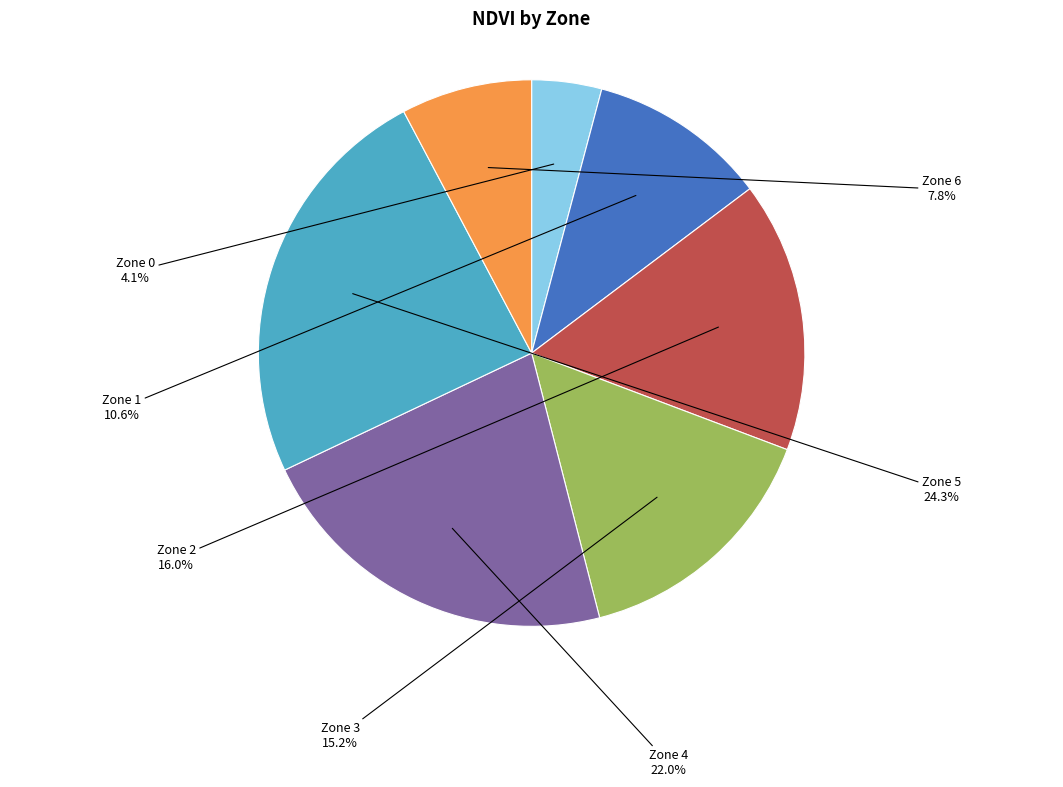

What percentage is the Zone 4 slice, to the nearest percent?

22%